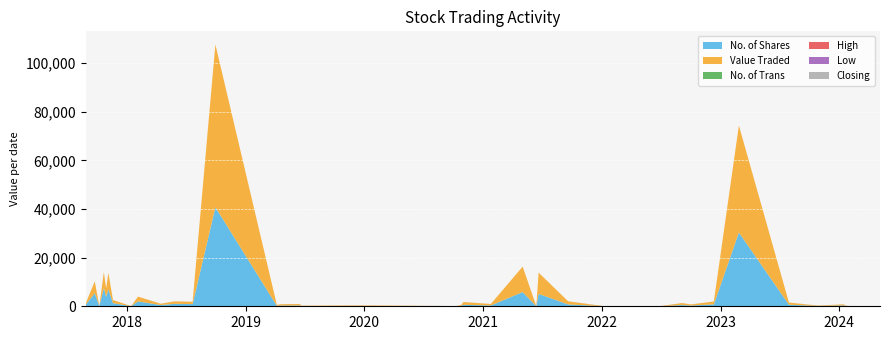

What is the highest value of the No. of Shares series?

40700.0